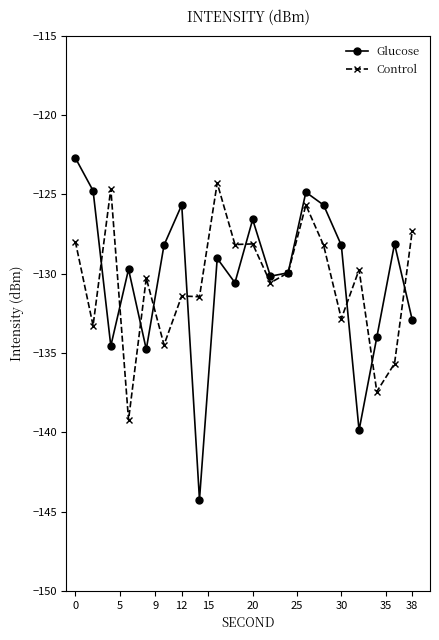

True or false: Glucose has more than 1 points higher than both neighbors.

True